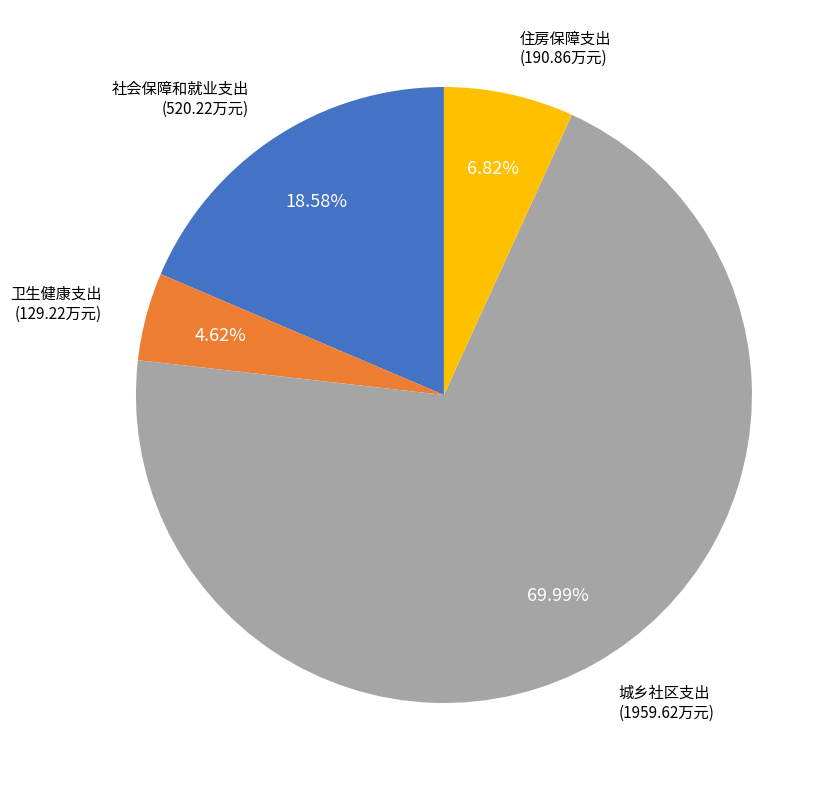

How many slices are in this pie chart?

4